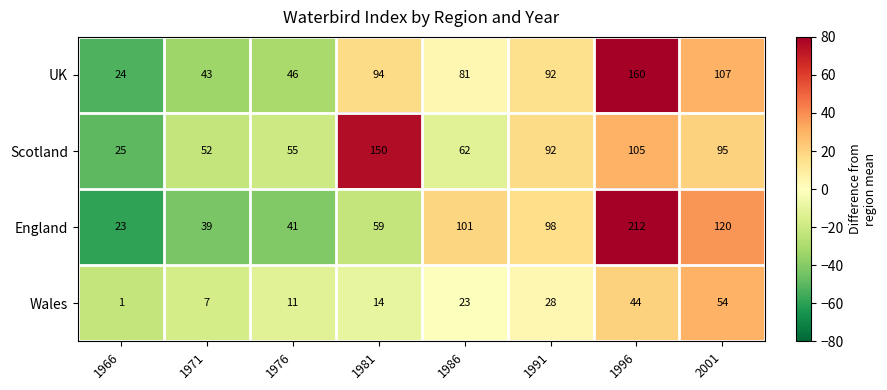

How many distinct data groups are displayed?

4